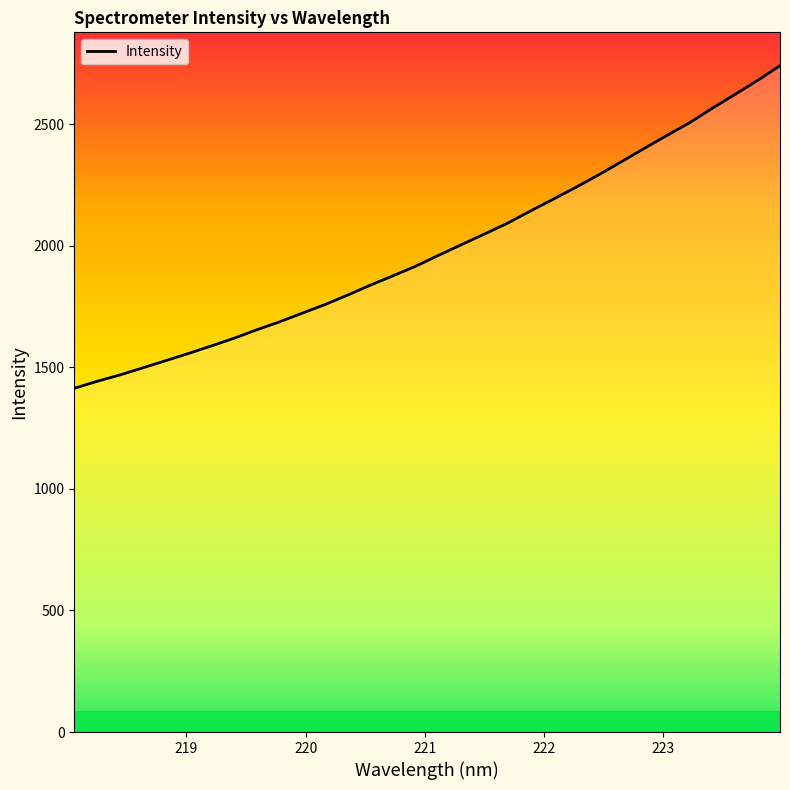

What is the maximum value shown in the chart?

2740.8